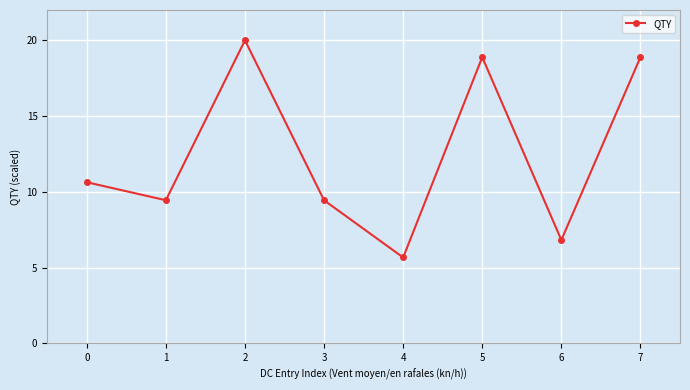

Does the chart display data point markers on the line(s)?

Yes